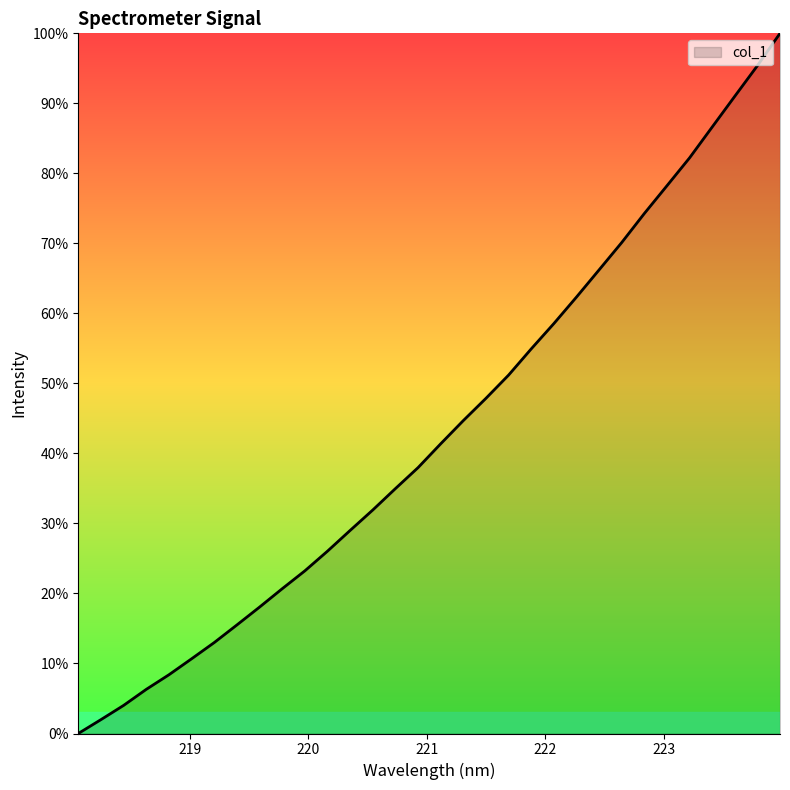

What is the difference between the maximum and minimum values?

100.0